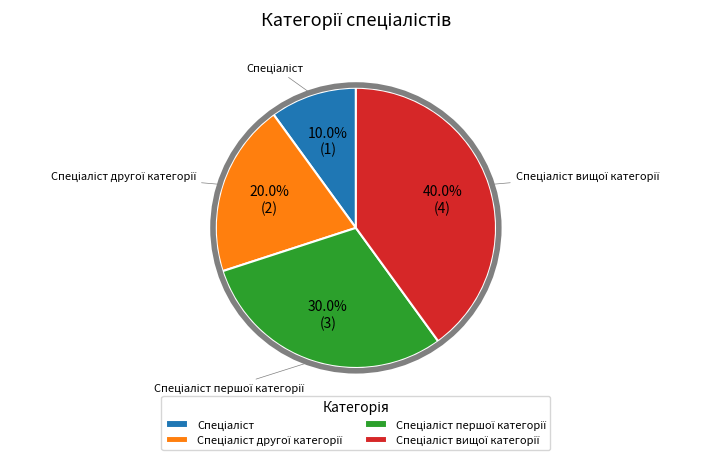

To the nearest percent, what is the average slice percentage?

25%